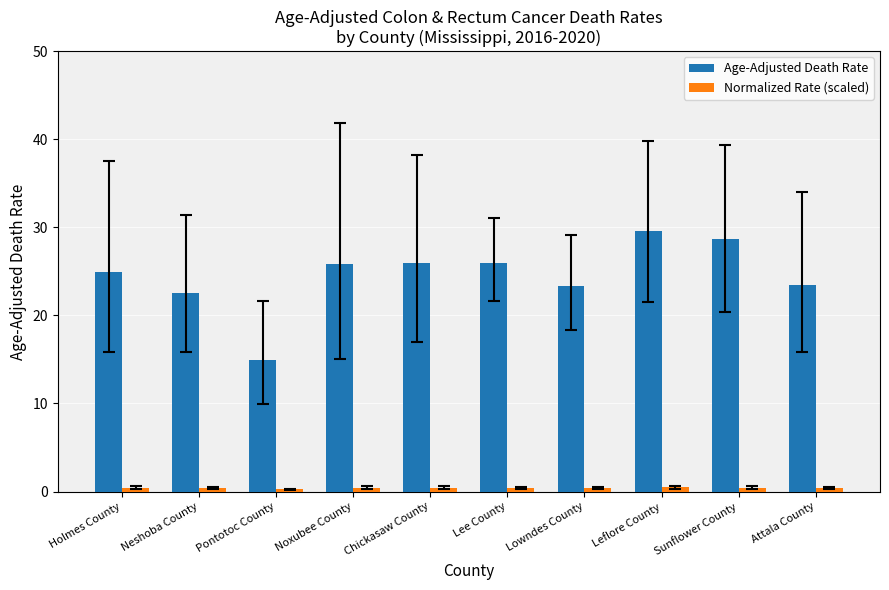

Between Lee County and Attala County, which series saw the biggest shift?

Age-Adjusted Death Rate